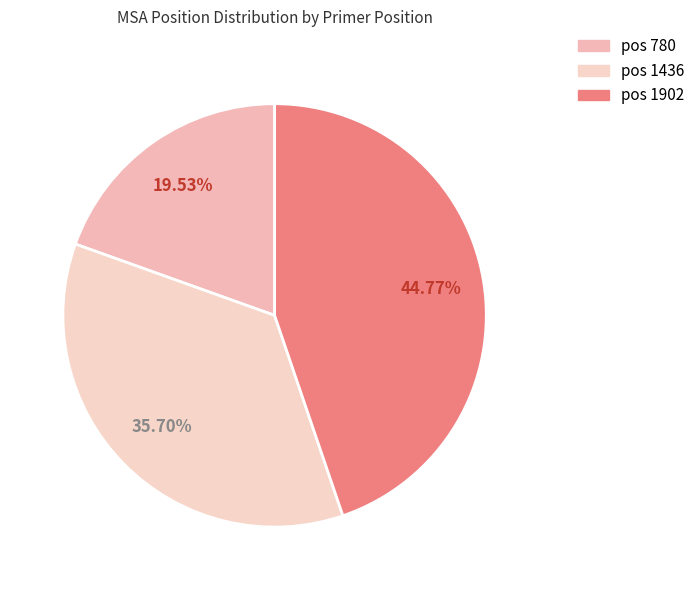

How many segments does this pie chart have?

3